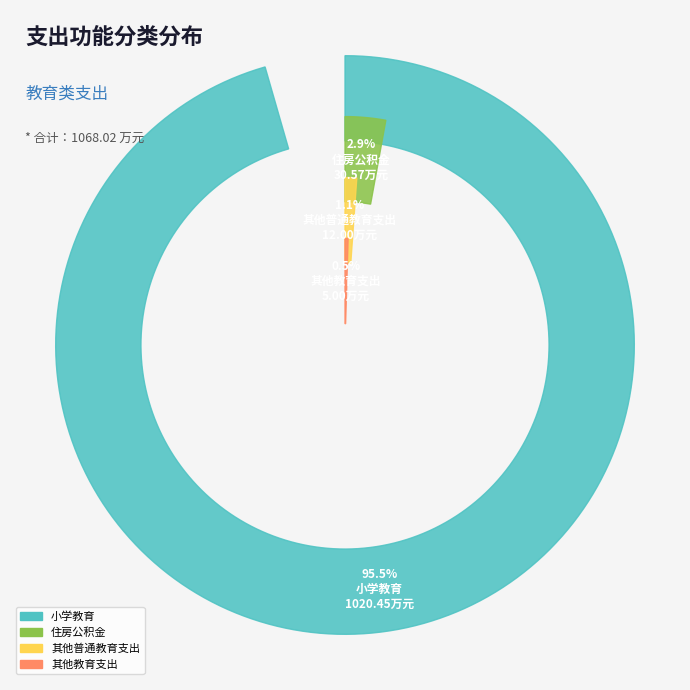

Rank the categories by value from lowest to highest.

其他教育支出, 其他普通教育支出, 住房公积金, 小学教育